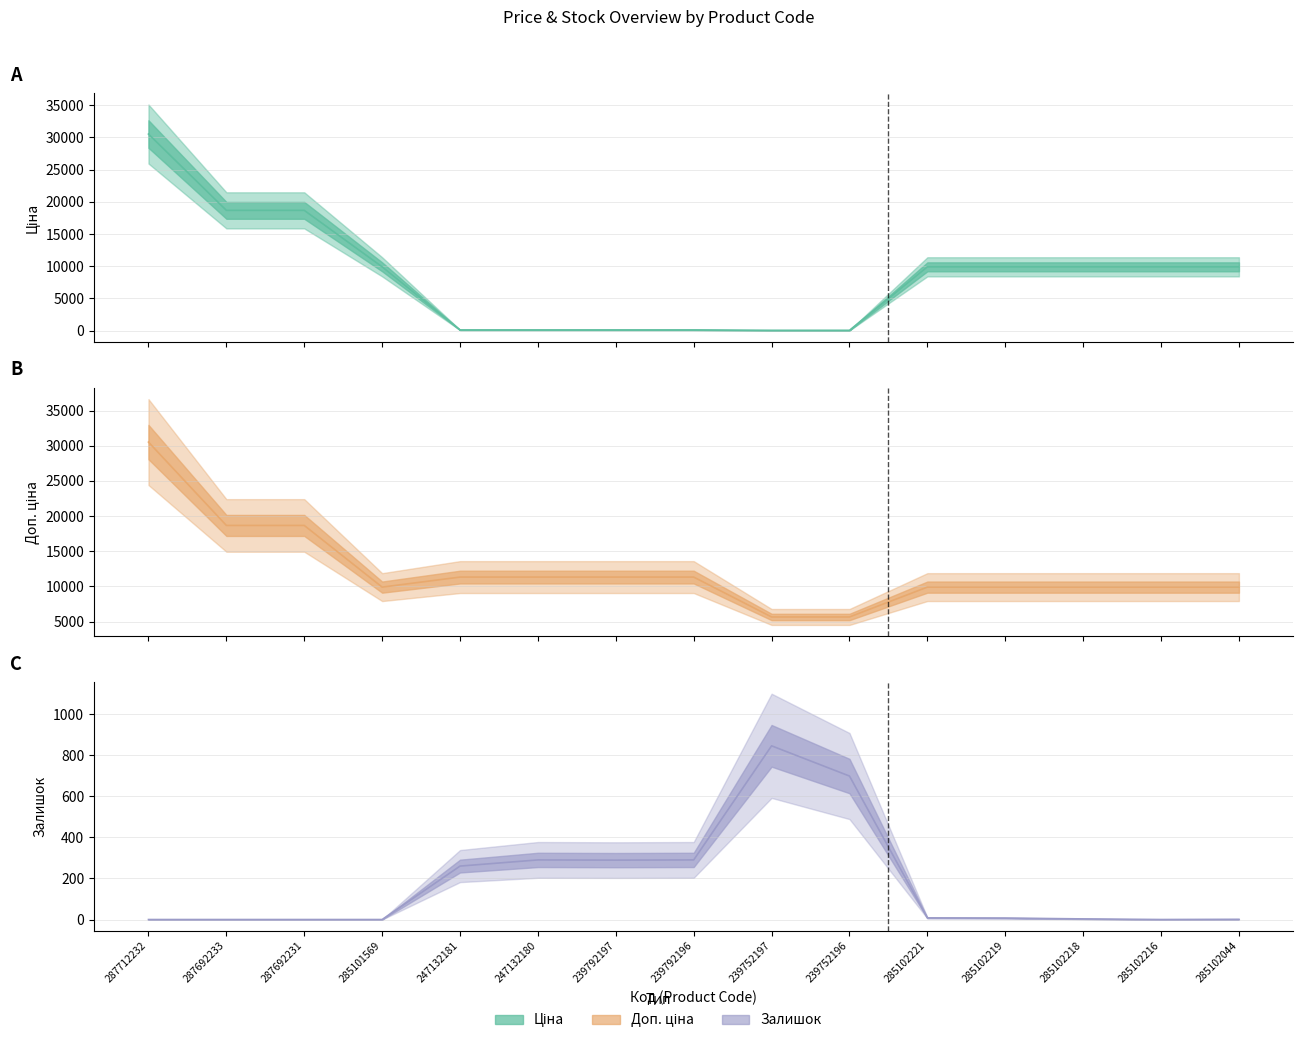

Which has a higher value, 239752196 or 285102044?

285102044